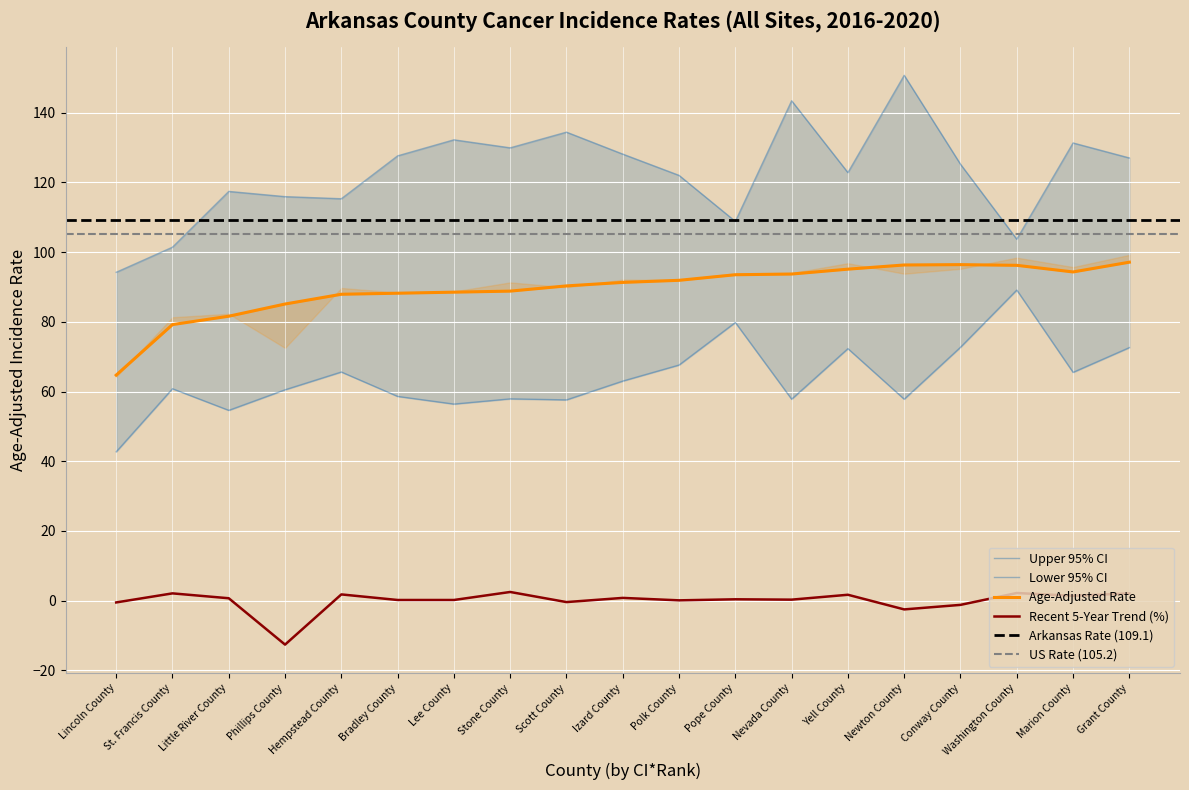

In Recent 5-Year Trend, how many points are lower than both neighbors (excluding endpoints)?

6